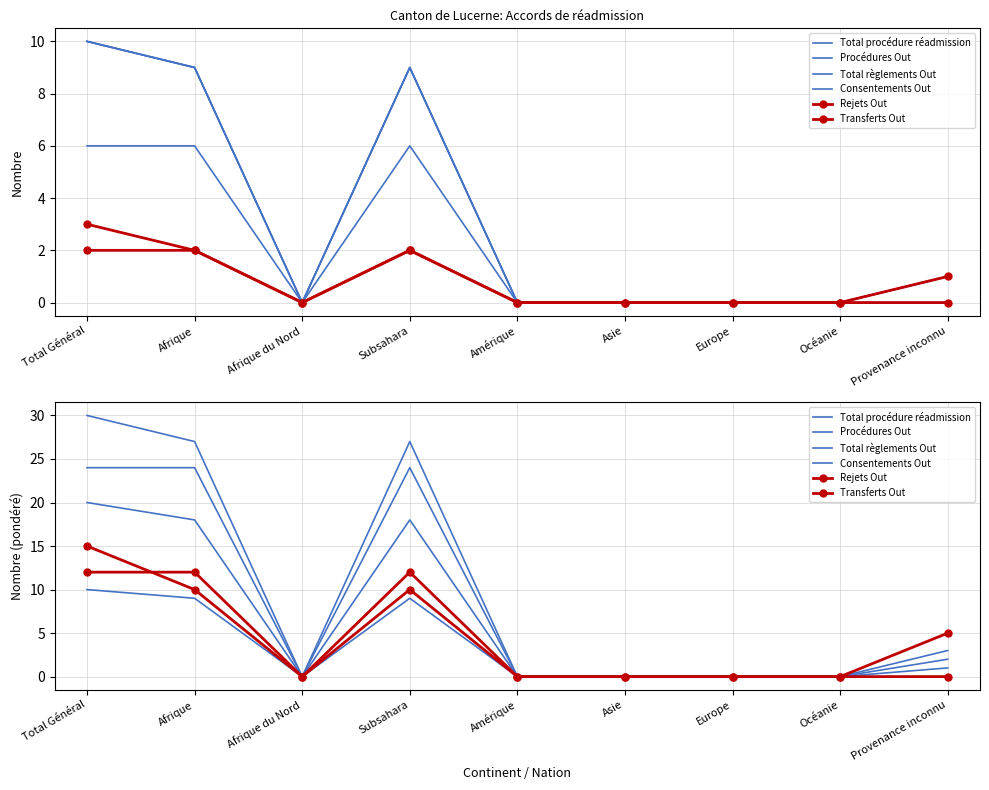

What is the sum of all Total procédure réadmission values?

29